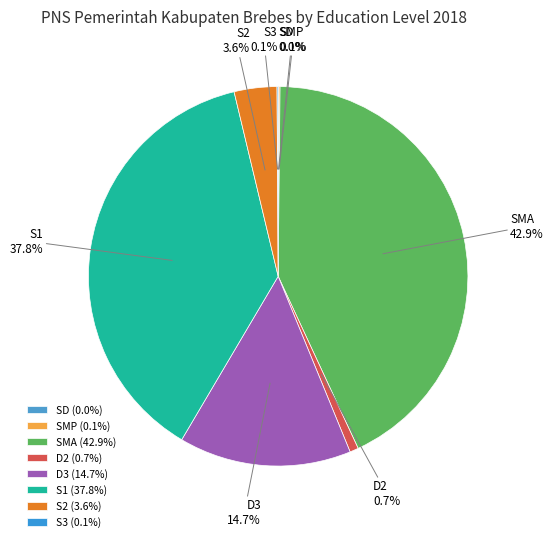

What is the largest slice in the pie chart?

SMA